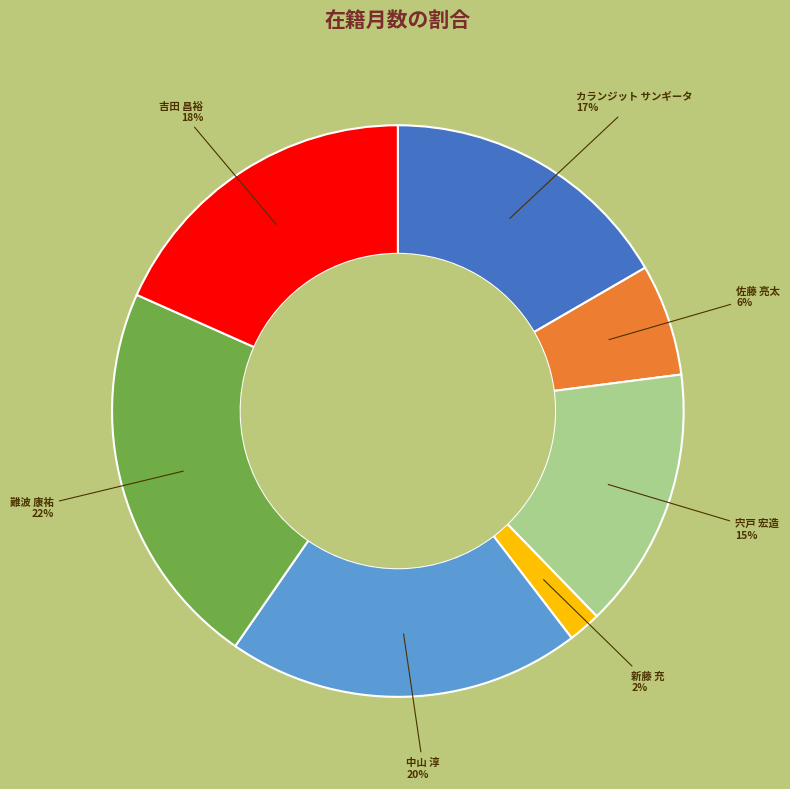

Combined, do 宍戸 宏造 and 佐藤 亮太 account for over 50%?

No